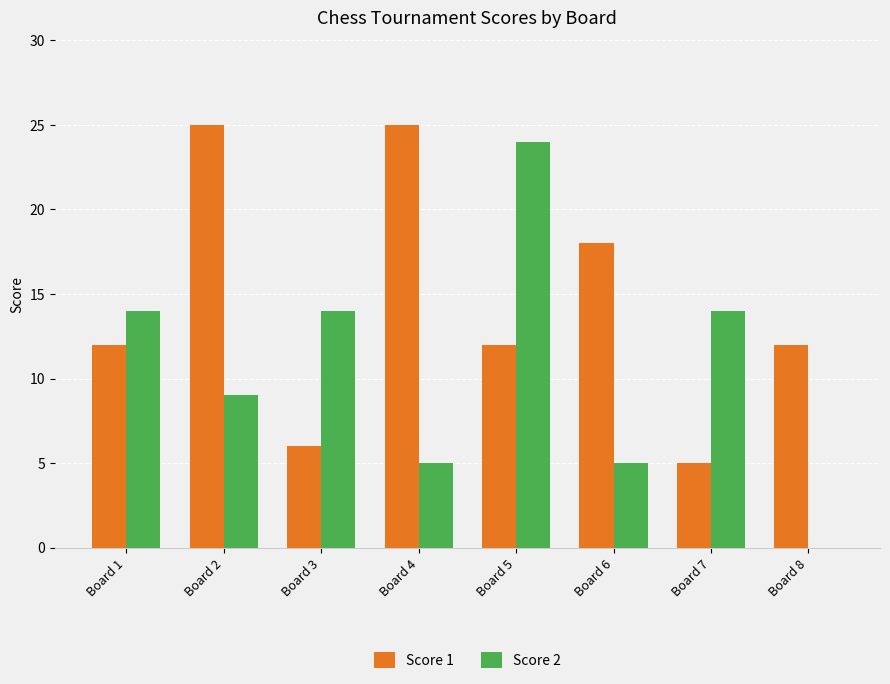

Is the value of Score 2 at Board 2 greater than the value of Score 1 at Board 4?

No